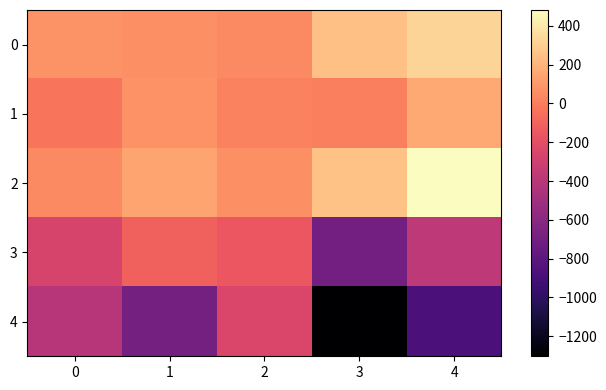

Which series has the largest total across all categories?

2